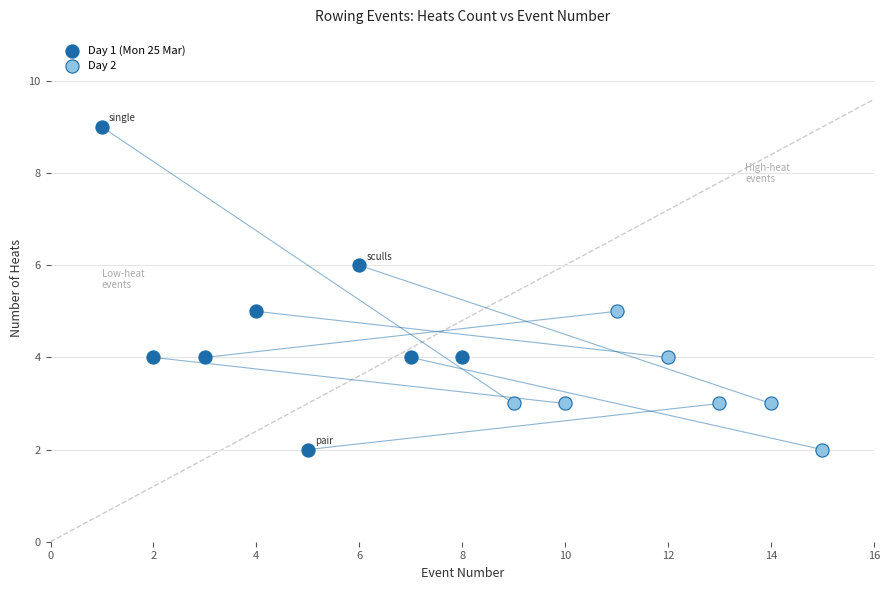

Which series has the largest Y range (max minus min)?

Day 1 (Mon 25 Mar)